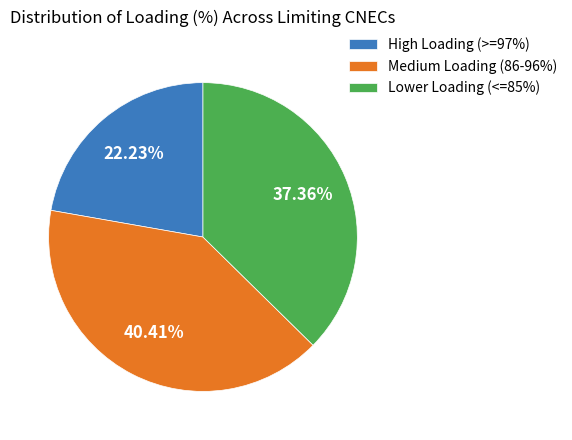

How many slices are in this pie chart?

3